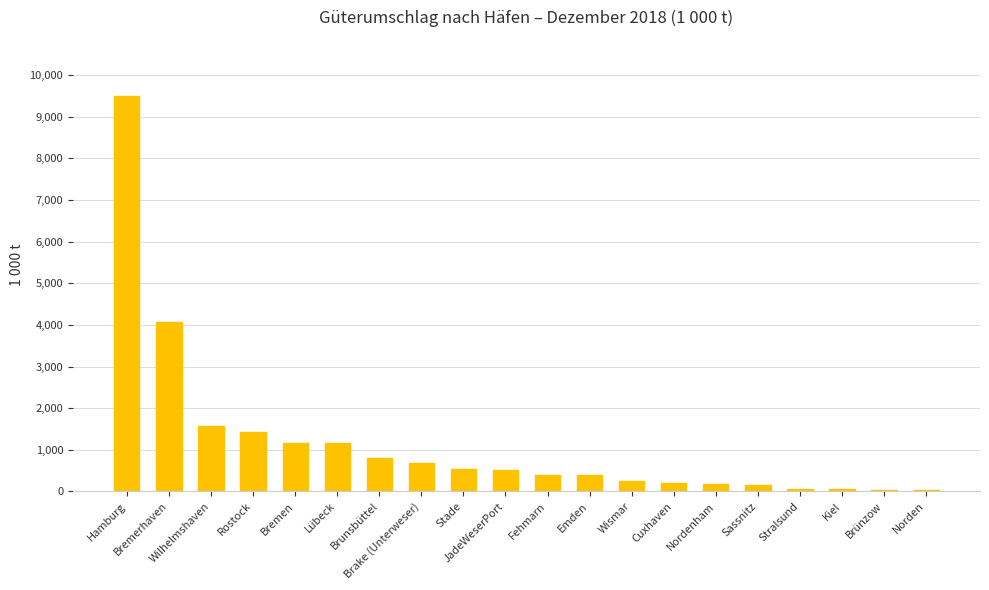

Approximately how many times larger is the value at JadeWeserPort compared to Wilhelmshaven?

0.3